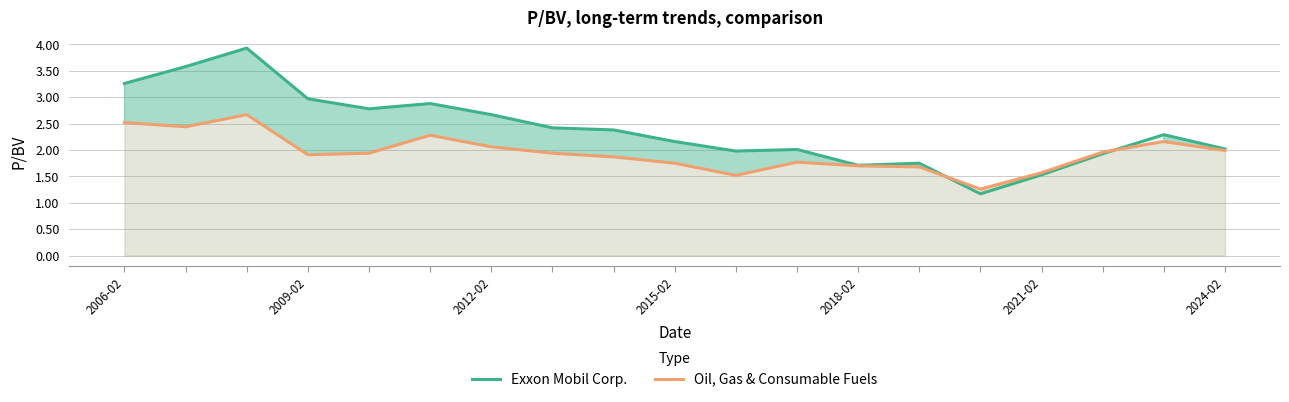

What is the highest value of the Exxon Mobil Corp. series?

3.9